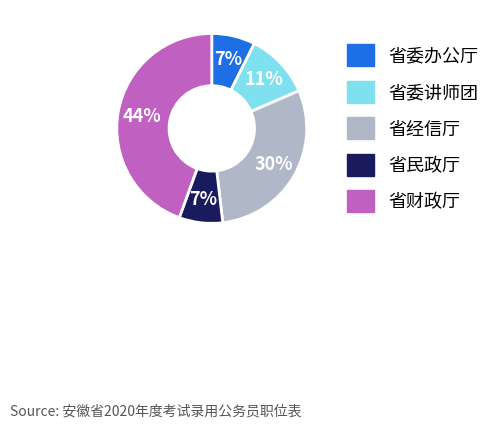

Is there a majority slice in this chart?

No